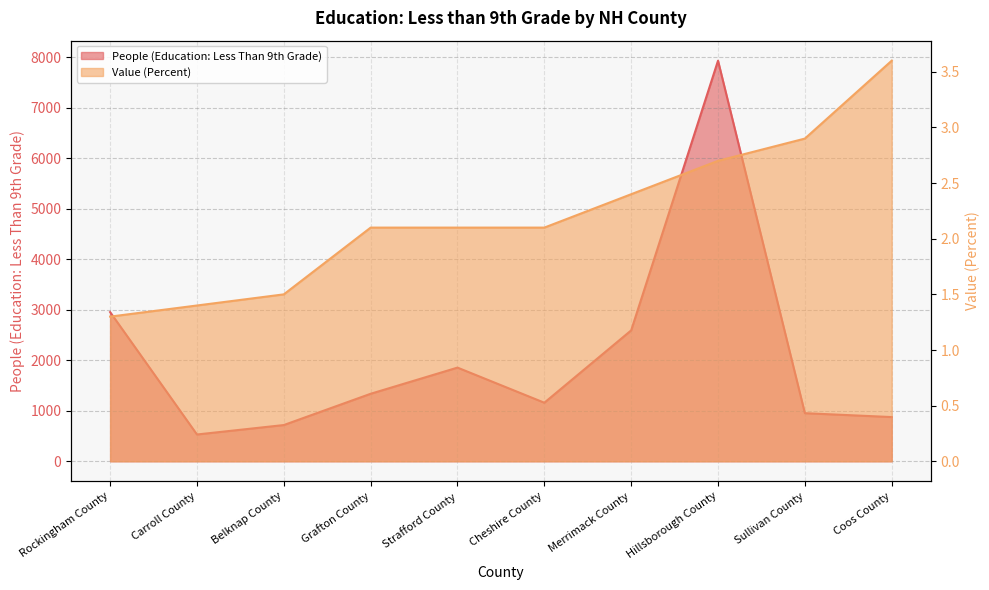

Is it true that Value (Percent) equals 2.0 at Rockingham County?

False